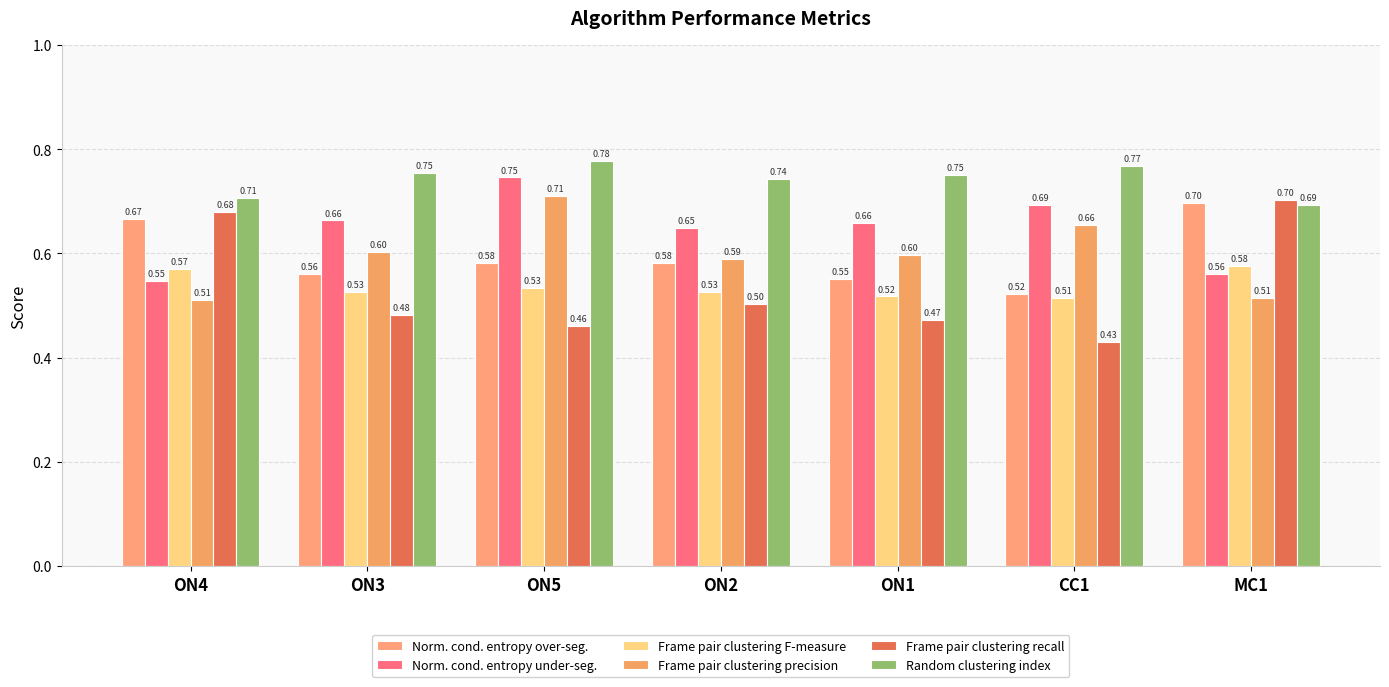

What is the difference between the second highest and second lowest values in the Frame pair clustering F-measure series?

0.1